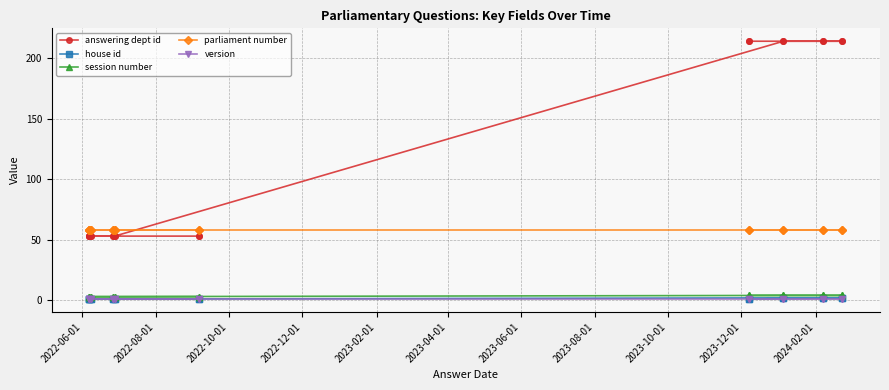

What is the smallest value displayed?

1